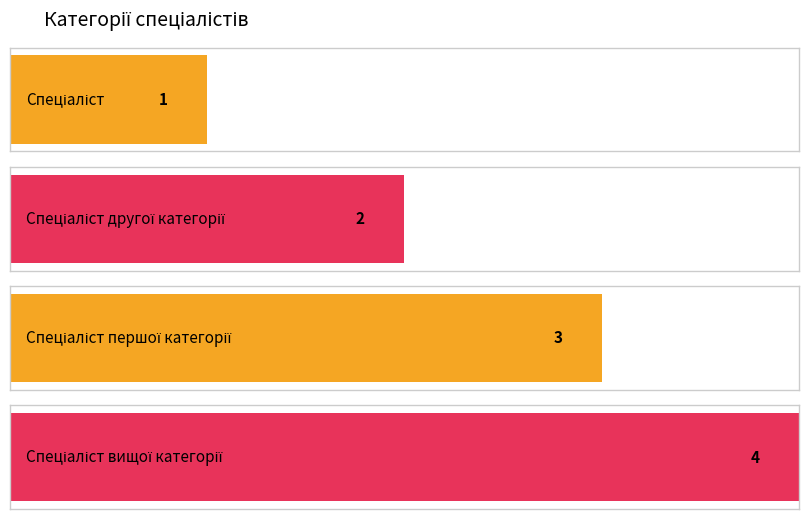

Reading left to right, extract all data points from this chart.

1	2	3	4